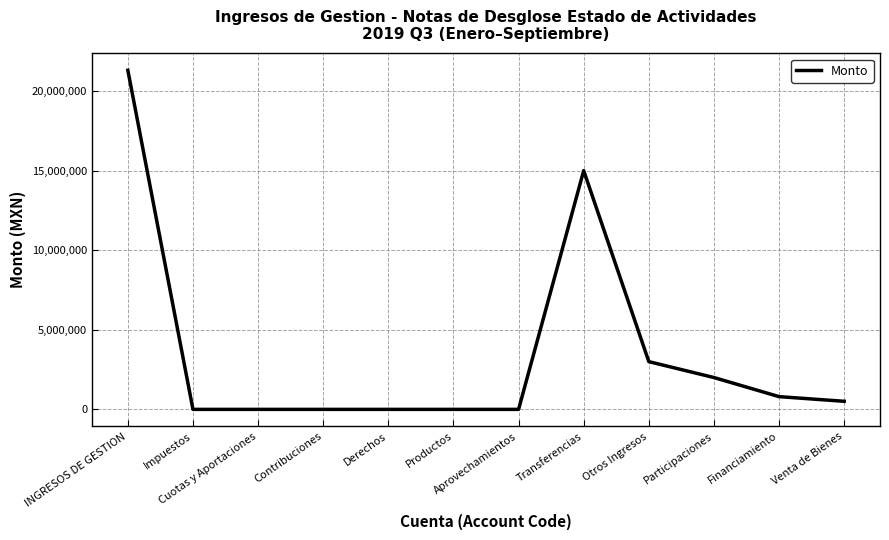

Reading right to left, what are all the values shown in this chart?

Venta de Bienes=507126.4	Financiamiento=800000.0	Participaciones=2000000.0	Otros Ingresos=3000000.0	Transferencias=15000000.0	Aprovechamientos=0.0	Productos=0.0	Derechos=0.0	Contribuciones=0.0	Cuotas y Aportaciones=0.0	Impuestos=0.0	INGRESOS DE GESTION=21307126.4